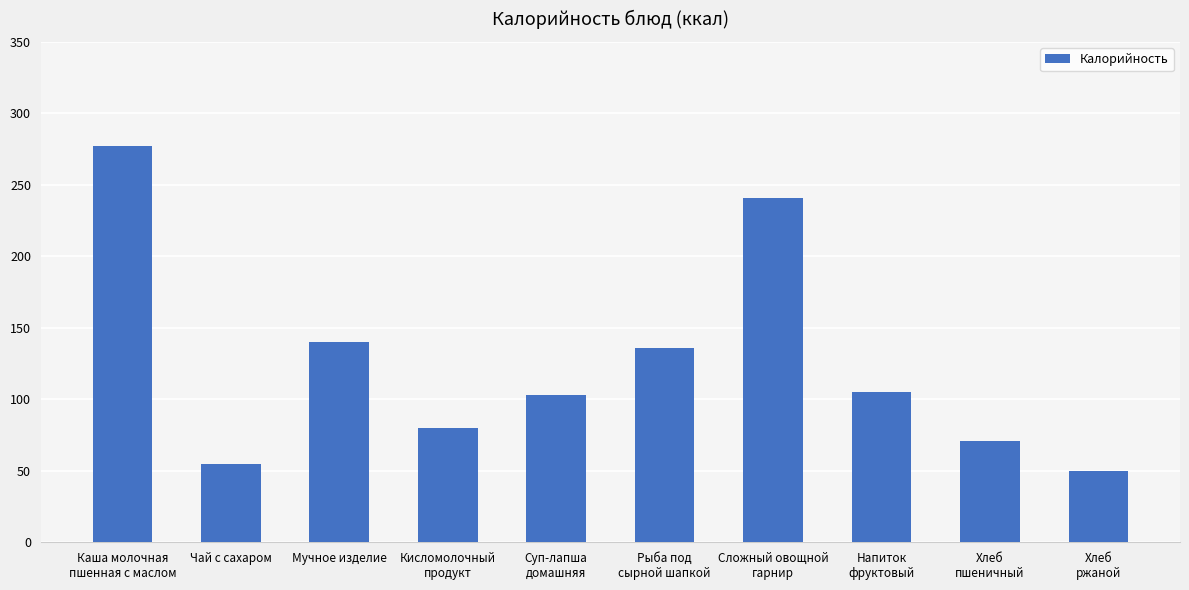

What position from the right is Каша молочная
пшенная с маслом?

10